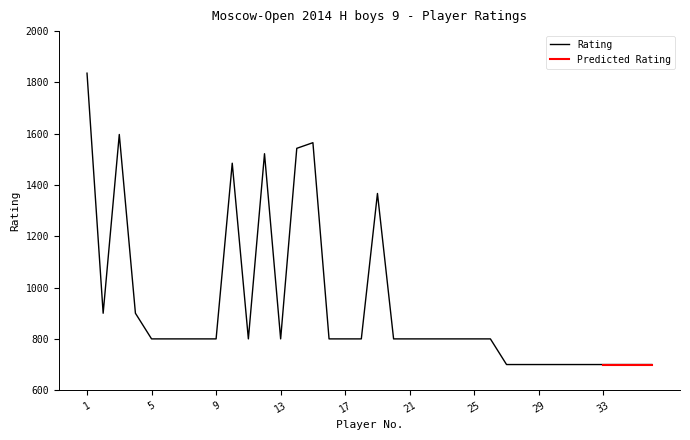

What is the greatest value displayed?

1836